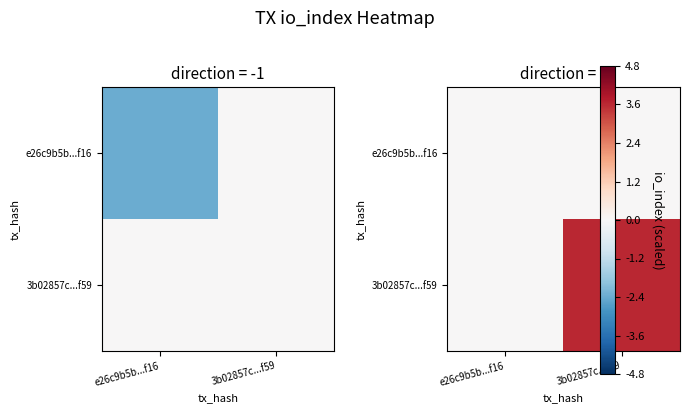

List the series in order of their peak value, lowest first.

e26c9b5b...f16, 3b02857c...f59